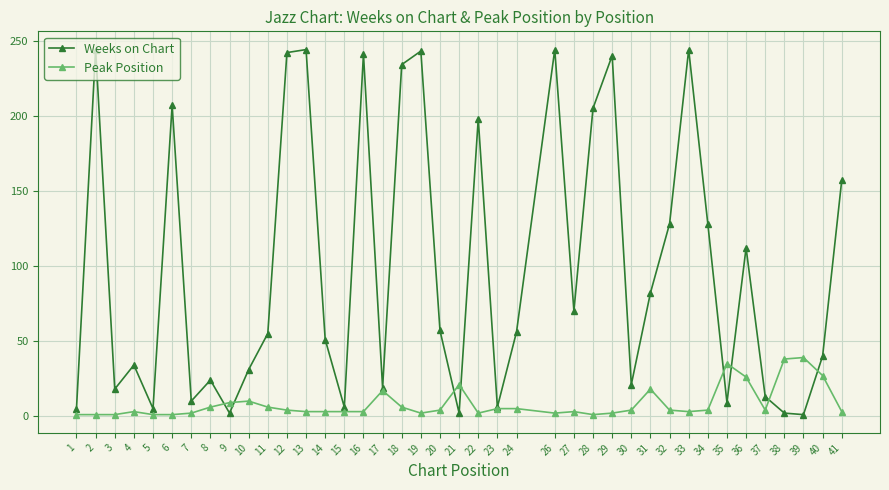

Is the value of Weeks on Chart at 30 greater than the value of Peak Position at 16?

Yes